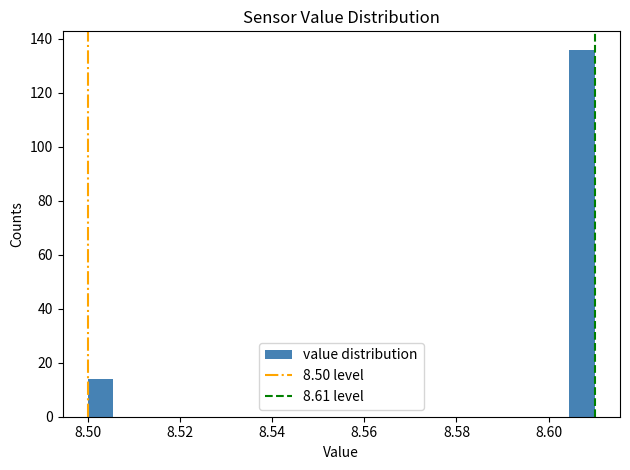

Around what value on the x-axis is the tallest bar? Give the approximate position of its centre, as read against the axis.

8.608